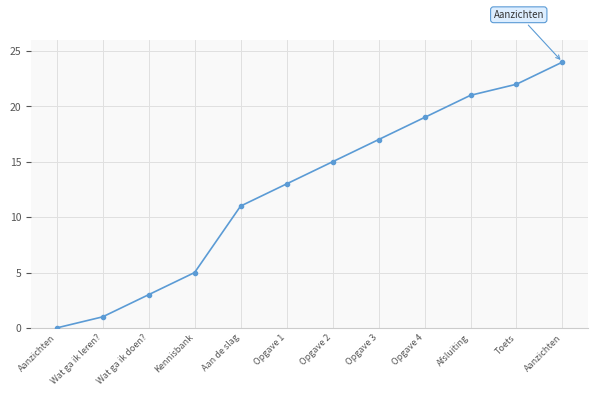

Is this an area chart (filled region under the line)?

No